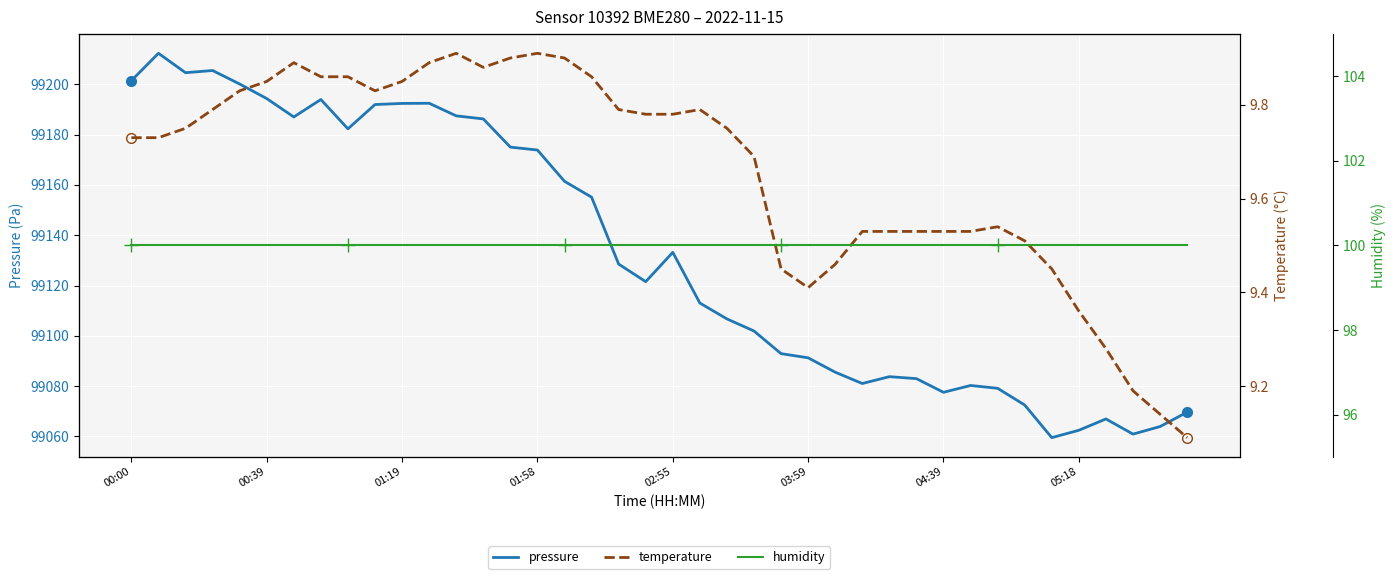

Reading left to right, transcribe all the data shown in this chart.

pressure: 99201.5	99212.3	99204.6	99205.5	99200.1	99194.3	99187.0	99194.0	99182.3	99192.0	99192.4	99192.5	99187.5	99186.2	99175.0	99173.9	99161.4	99155.1	99128.5	99121.5	99133.2	99113.0	99106.7	99101.9	99092.9	99091.2	99085.5	99081.0	99083.8	99083.0	99077.5	99080.2	99079.1	99072.5	99059.5	99062.4	99066.9	99060.9	99063.9	99069.6
temperature: 9.7	9.7	9.8	9.8	9.8	9.8	9.9	9.9	9.9	9.8	9.8	9.9	9.9	9.9	9.9	9.9	9.9	9.9	9.8	9.8	9.8	9.8	9.8	9.7	9.4	9.4	9.5	9.5	9.5	9.5	9.5	9.5	9.5	9.5	9.4	9.4	9.3	9.2	9.1	9.1
humidity: 100.0	100.0	100.0	100.0	100.0	100.0	100.0	100.0	100.0	100.0	100.0	100.0	100.0	100.0	100.0	100.0	100.0	100.0	100.0	100.0	100.0	100.0	100.0	100.0	100.0	100.0	100.0	100.0	100.0	100.0	100.0	100.0	100.0	100.0	100.0	100.0	100.0	100.0	100.0	100.0